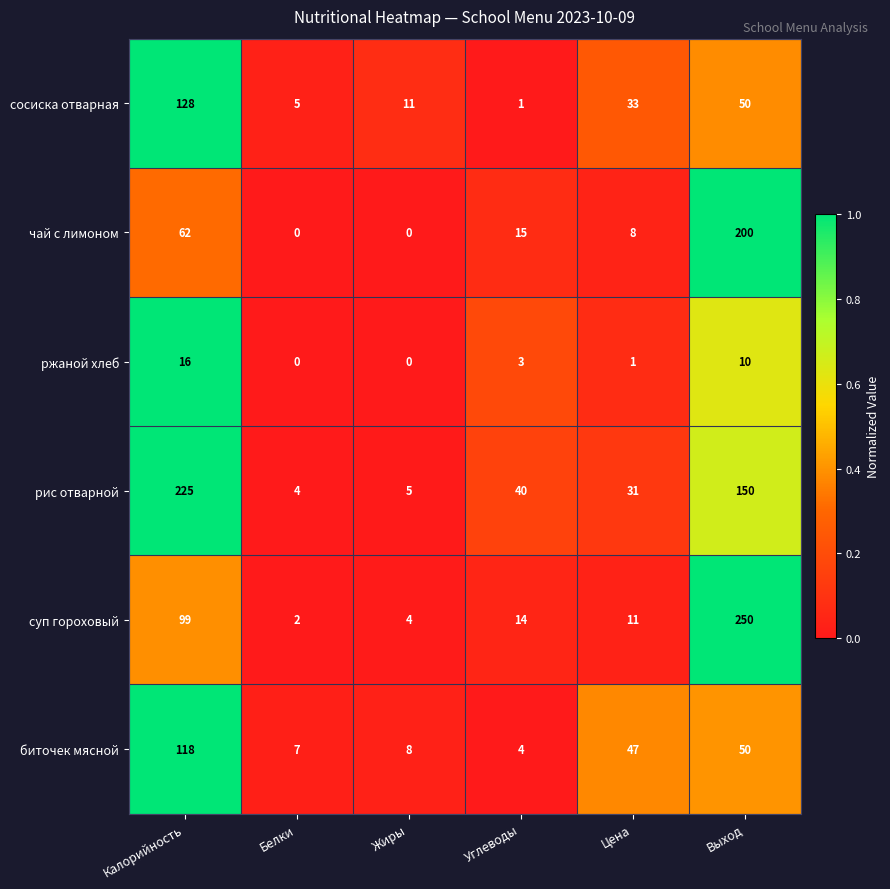

What is the spread (max minus min) of values at Цена?

46